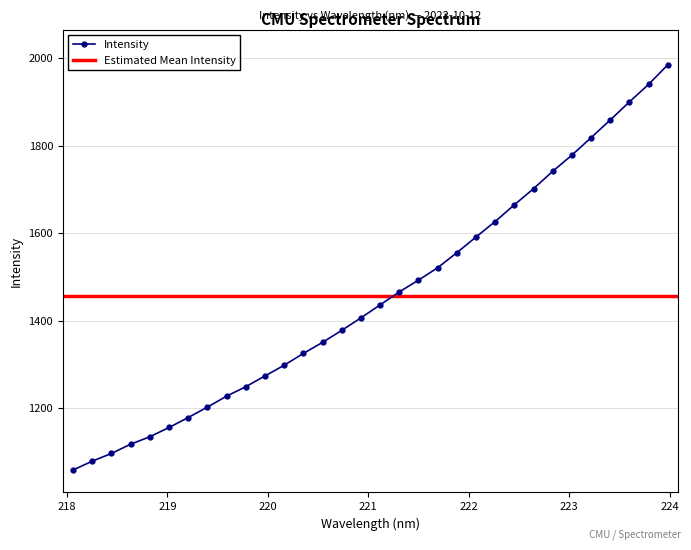

What is the minimum value for Intensity?

1058.4